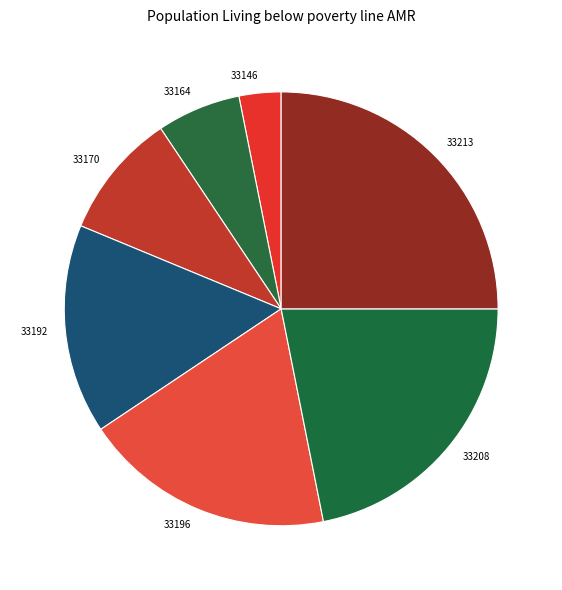

Is the sum of 33196 and 33146 greater than half?

No